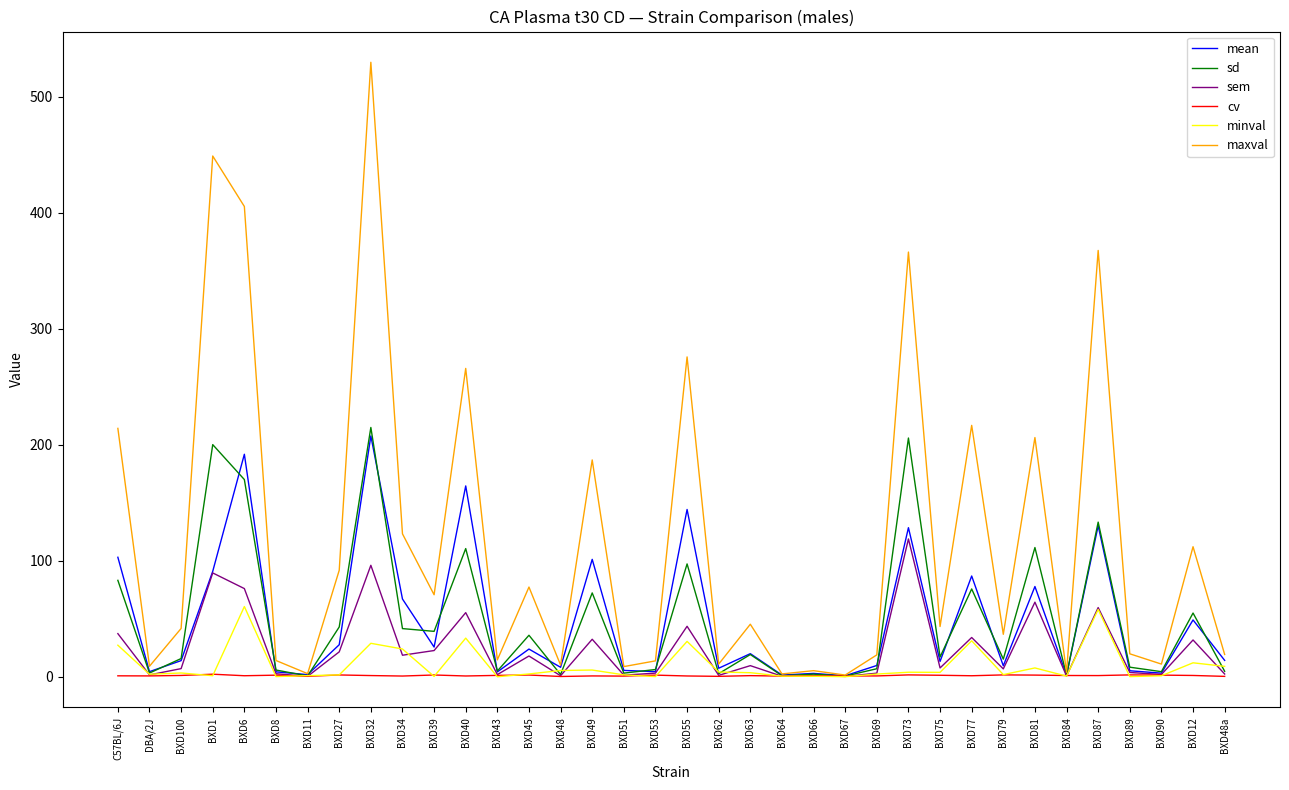

What is the maximum value for maxval?

529.7